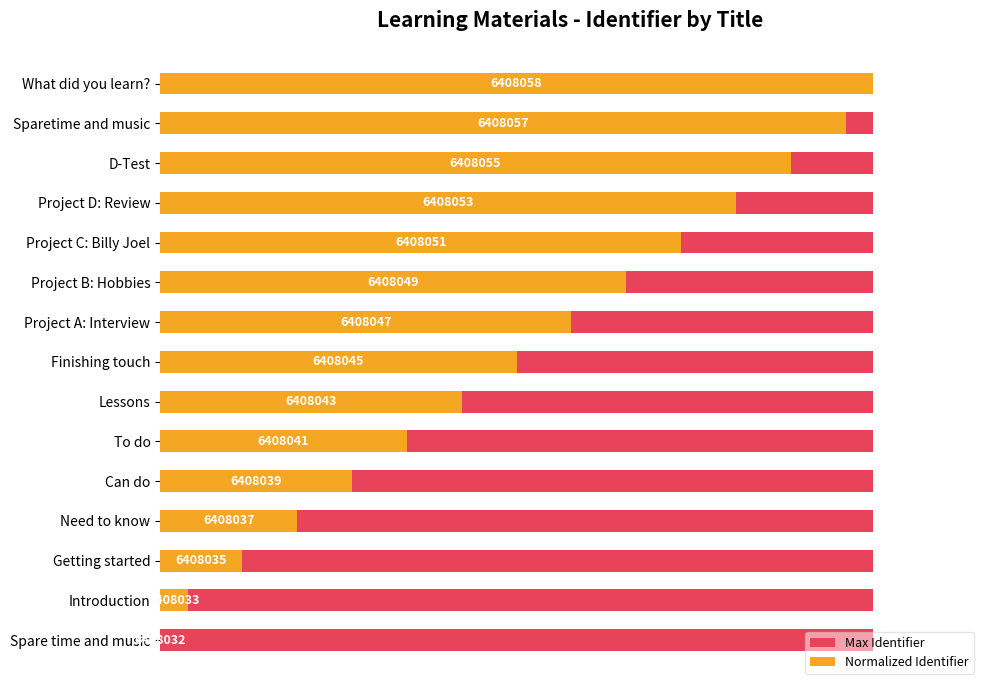

What is the sum of all Max Identifier values?

8.2